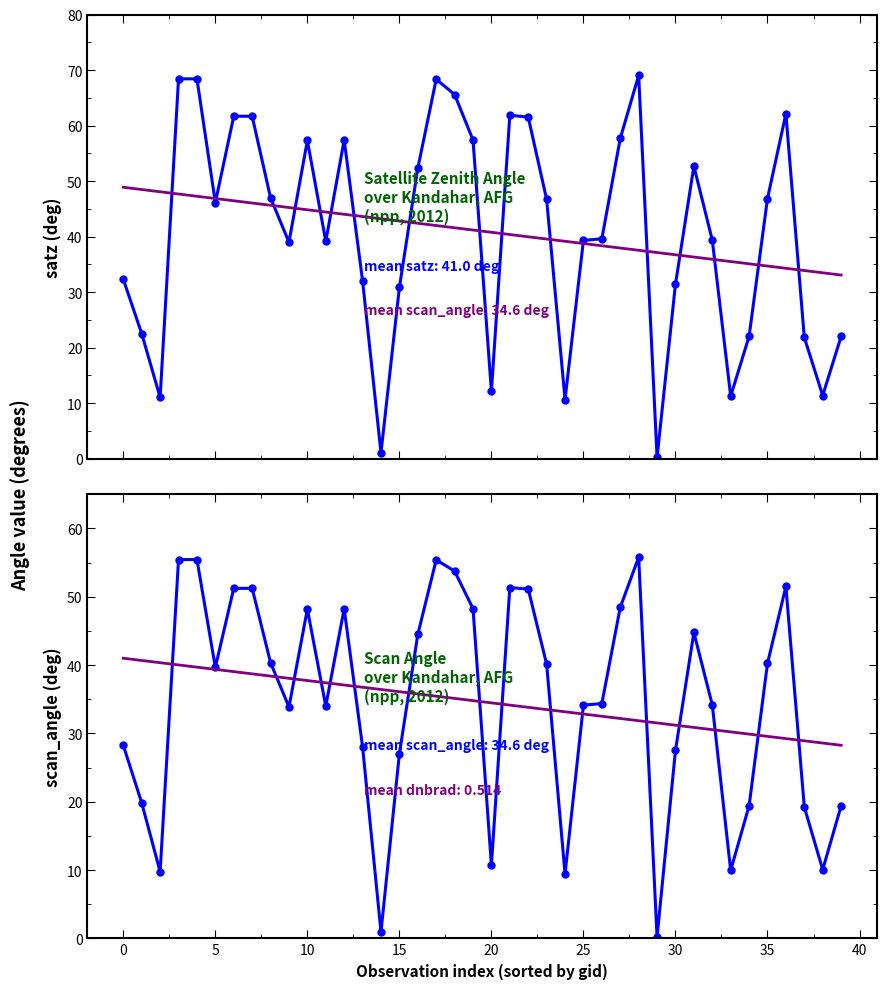

True or false: satz trend has a value of 25.9 at 40.

False